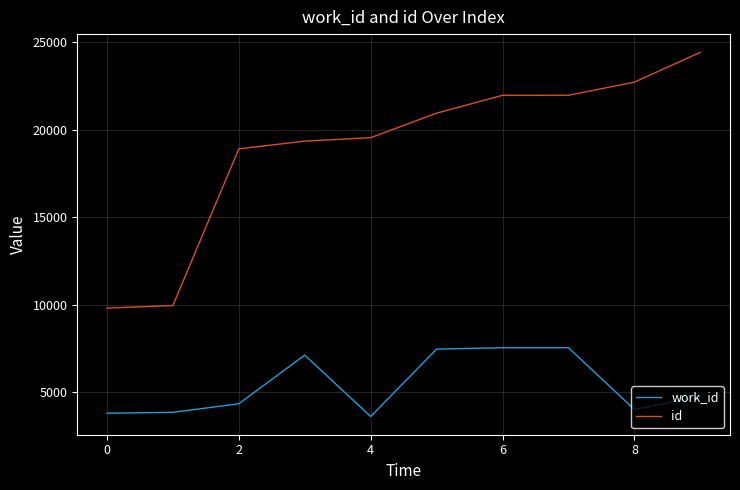

At how many categories does at least one series exceed 11267?

8